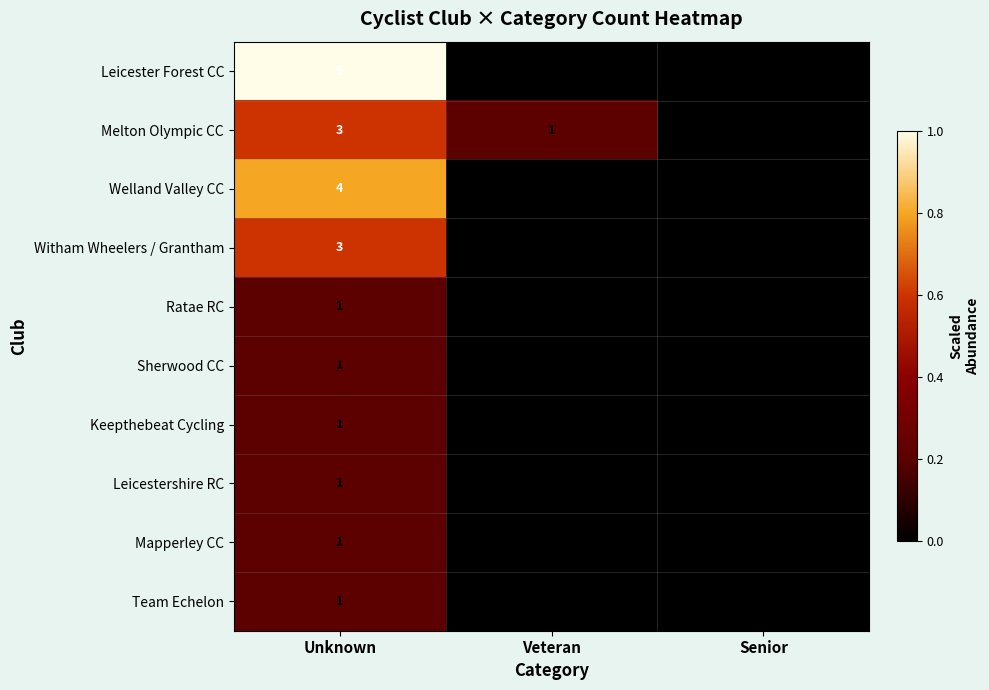

How many positive values does the Witham Wheelers / Grantham series have?

1